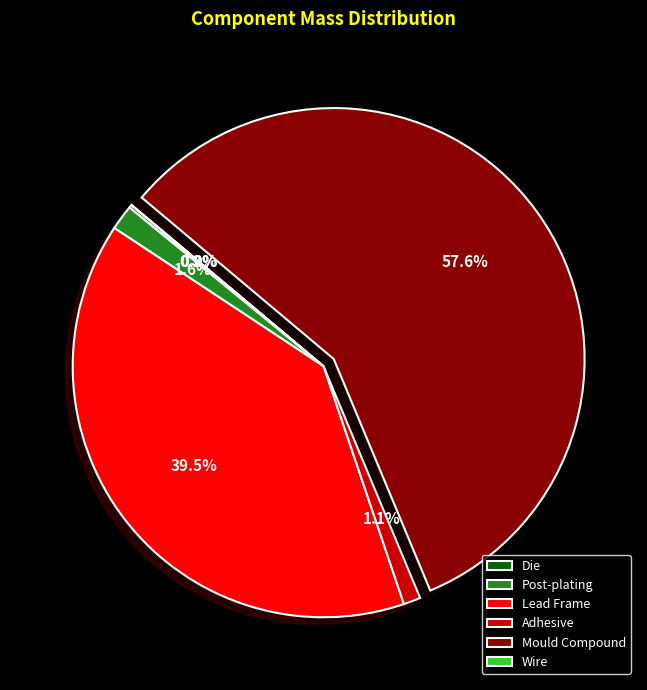

What portion of the pie excludes Post-plating?

98.4%